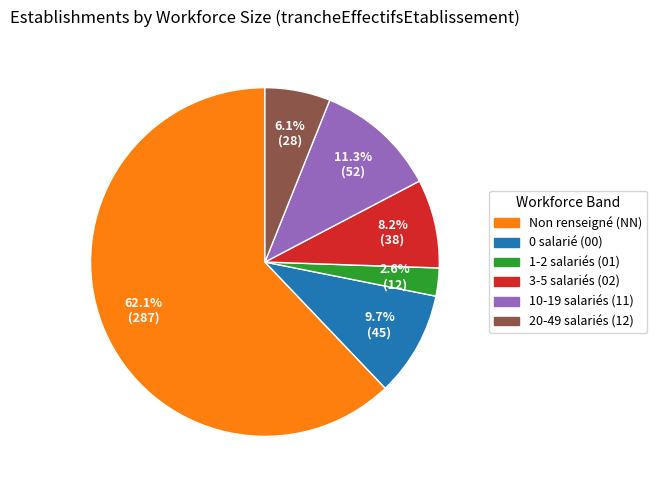

What portion of the pie excludes 0 salarié (00)?

90.3%